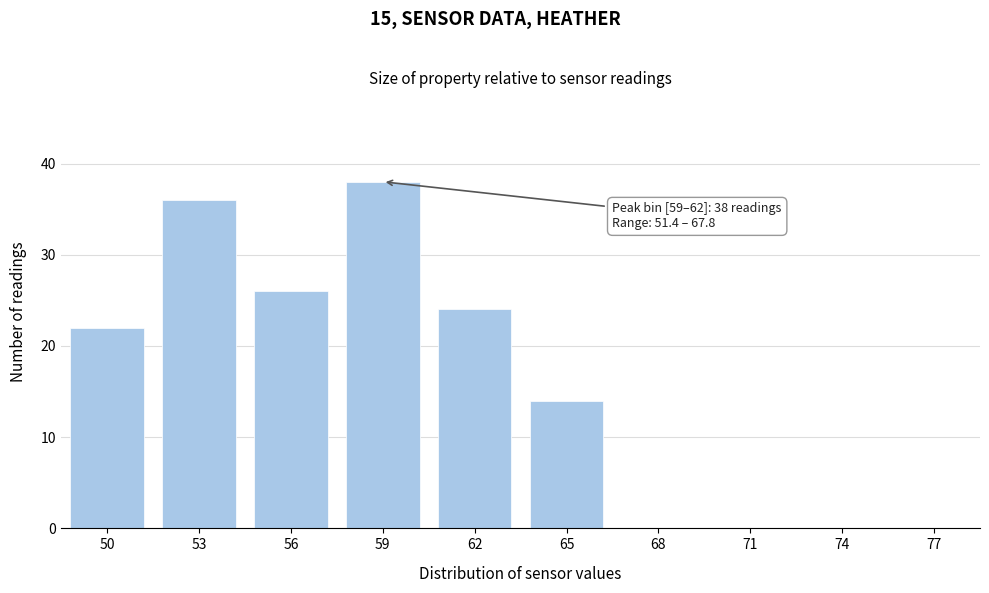

Reading right to left, what are all the values shown in this chart?

77=0	74=0	71=0	68=0	65=14	62=24	59=38	56=26	53=36	50=22